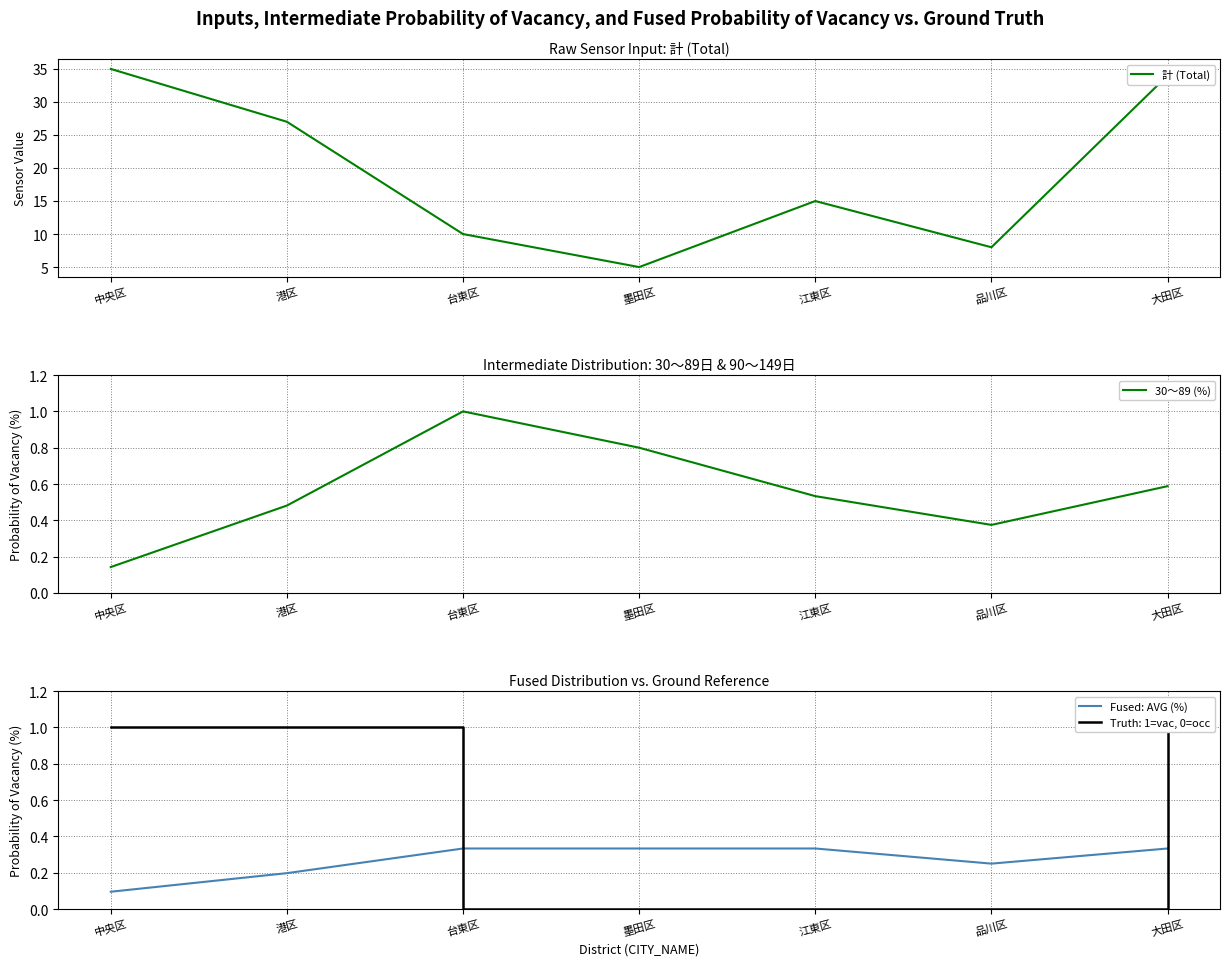

How many data points does each series have?

7